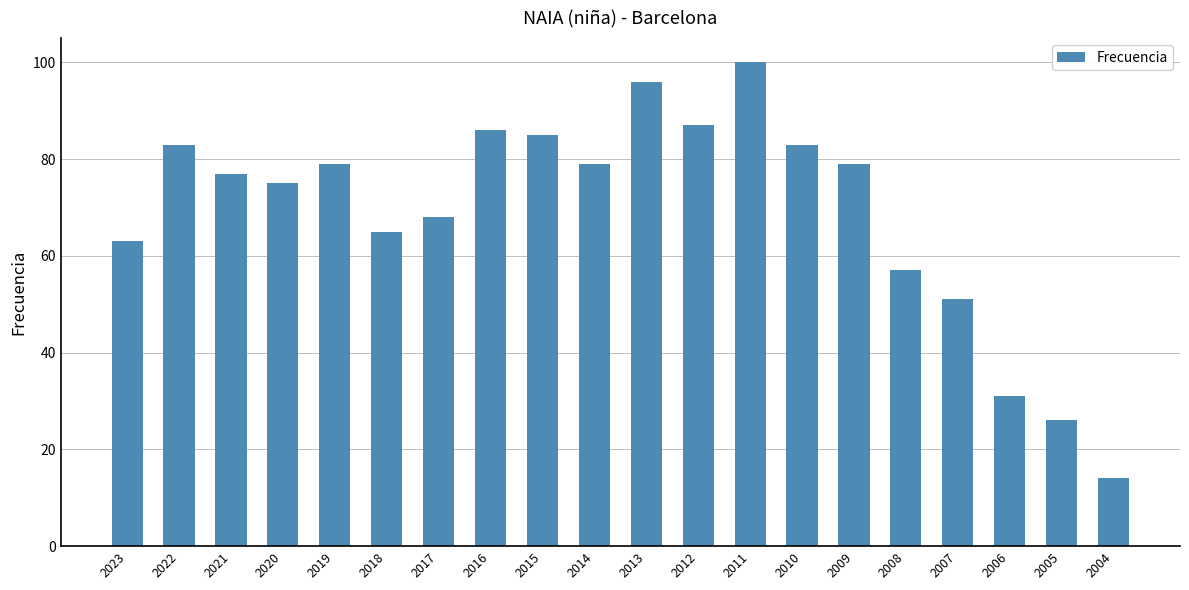

Read the value at 2009, to the nearest 10.

80